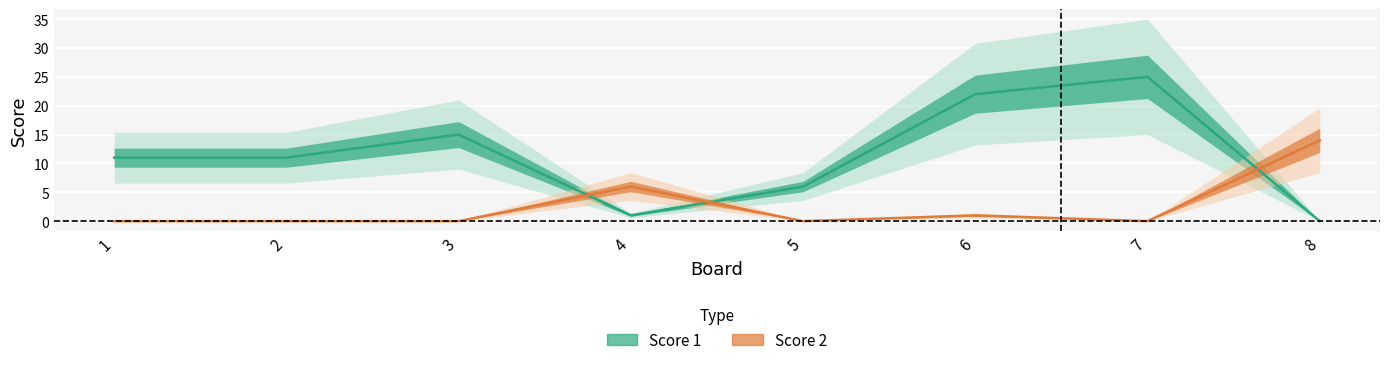

At which category does the chart reach its minimum across all series?

8